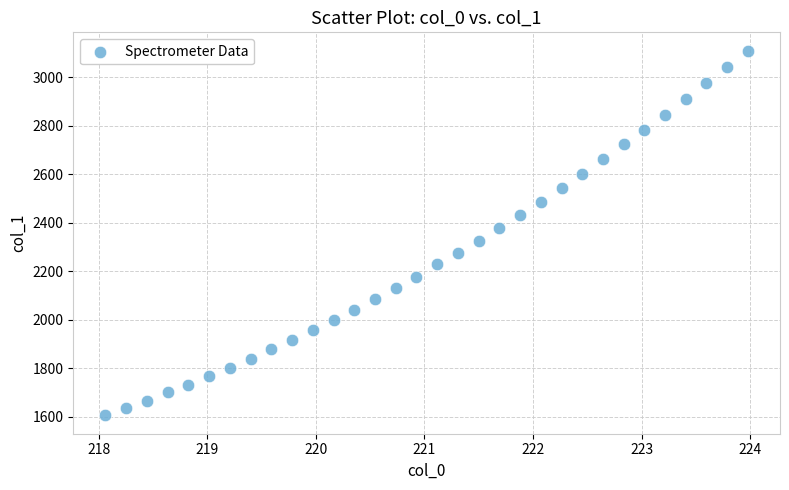

What is the range of Y values (max minus min)?

1504.8